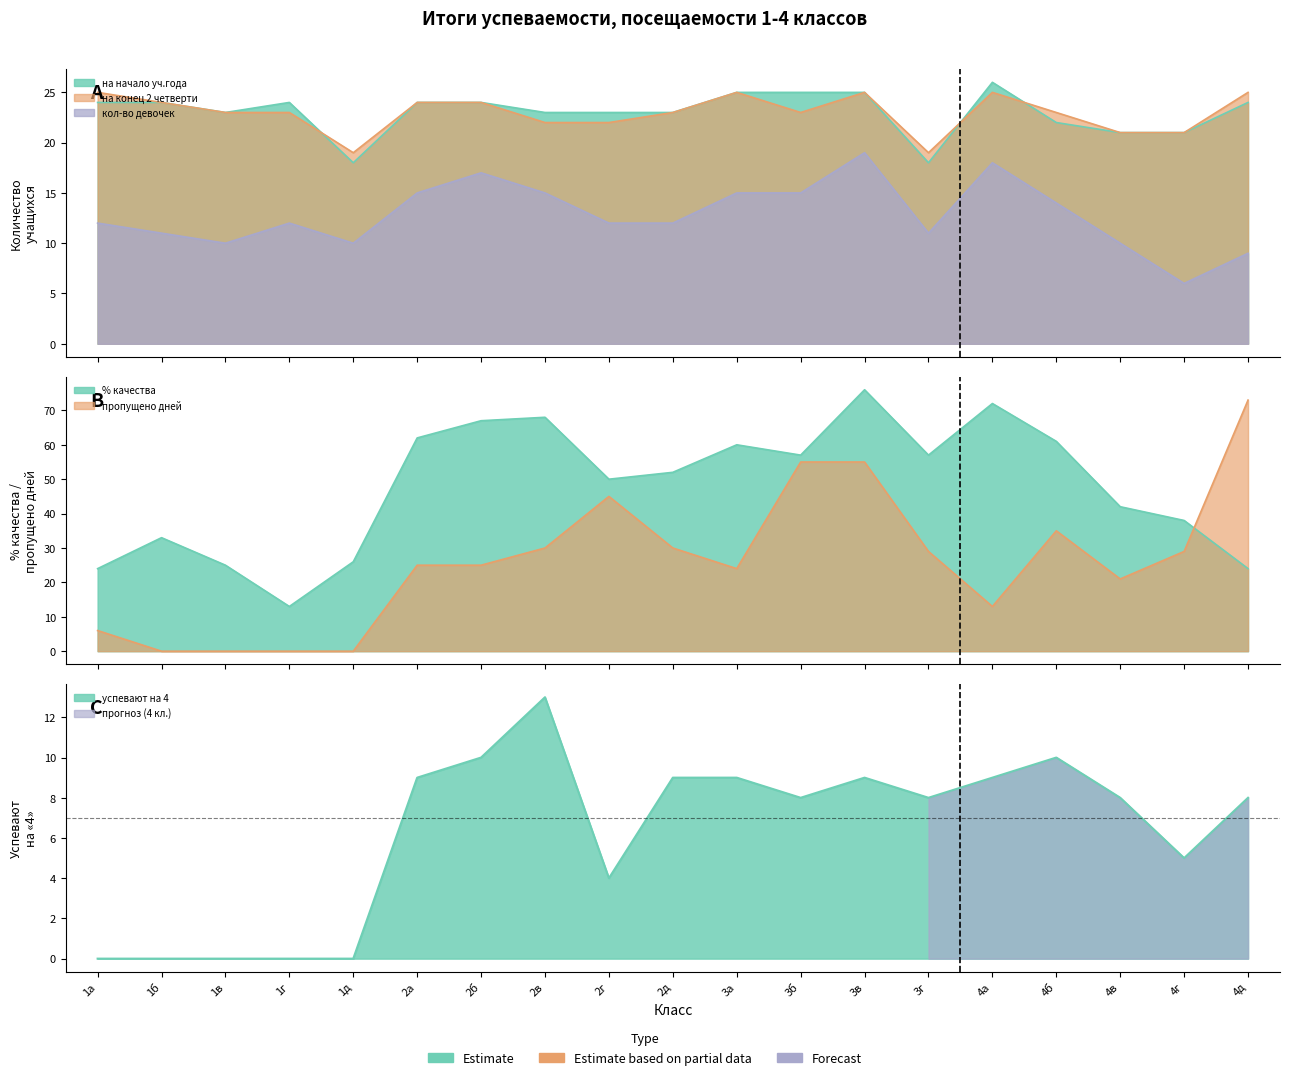

True or false: успевают на 4 and пропущено дней cross at least once.

False